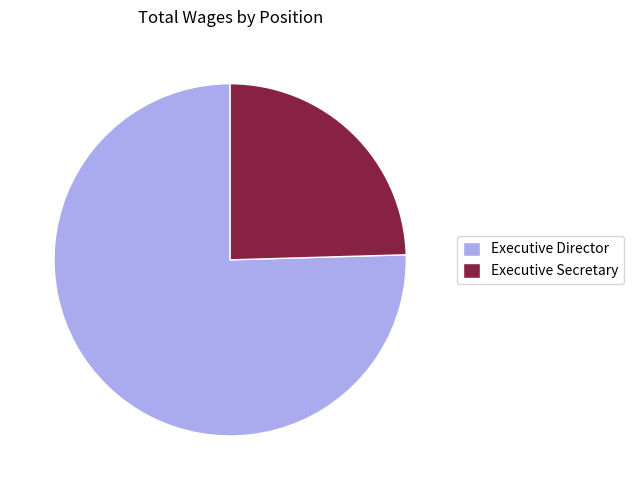

Which slice is the smallest?

Executive Secretary